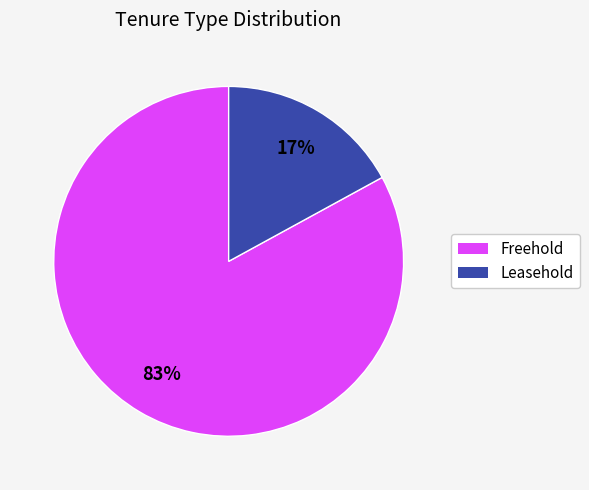

Approximately how many times larger is the value at Freehold compared to Leasehold?

4.9